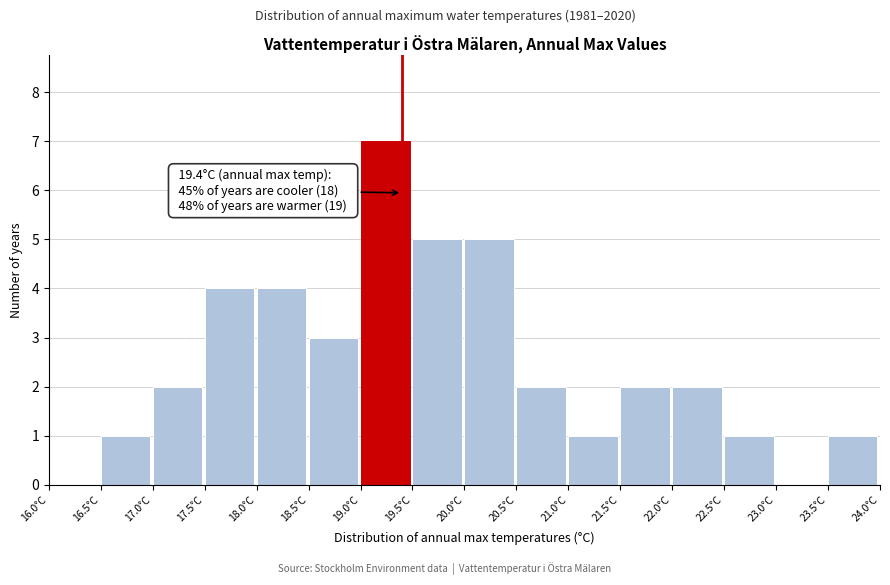

Over which range of the x-axis is the bar tallest?

19.0 to 19.5